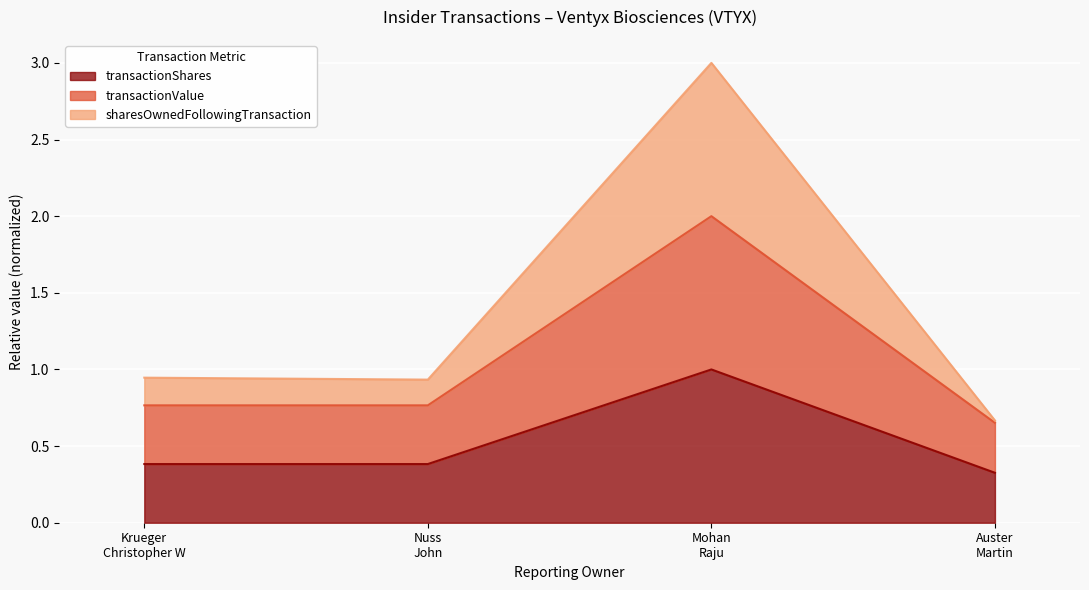

What is the minimum value for transactionShares?

0.3